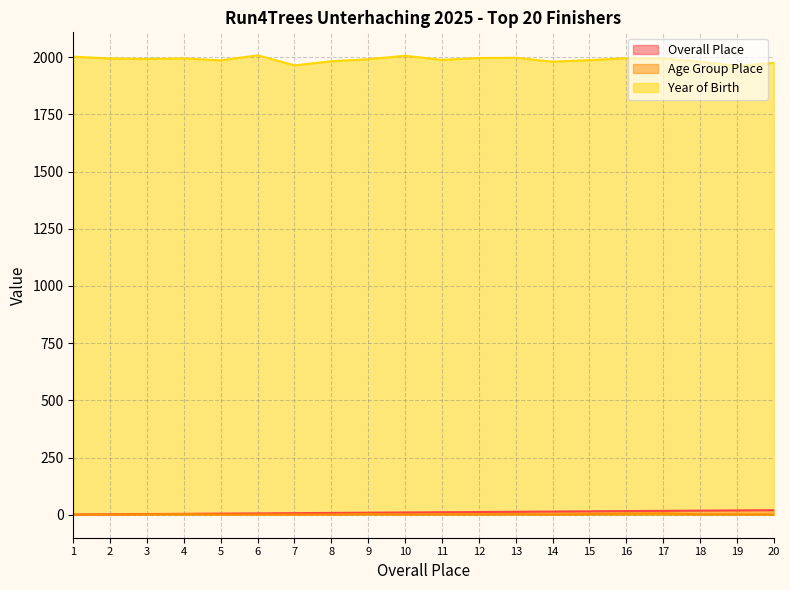

The Overall Place series shows 1 at 5. True or false?

False